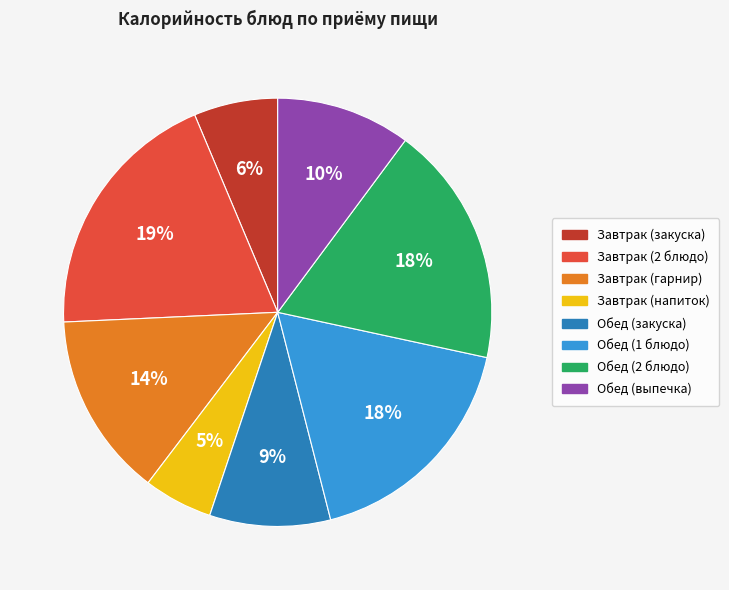

How many slices are in this pie chart?

8